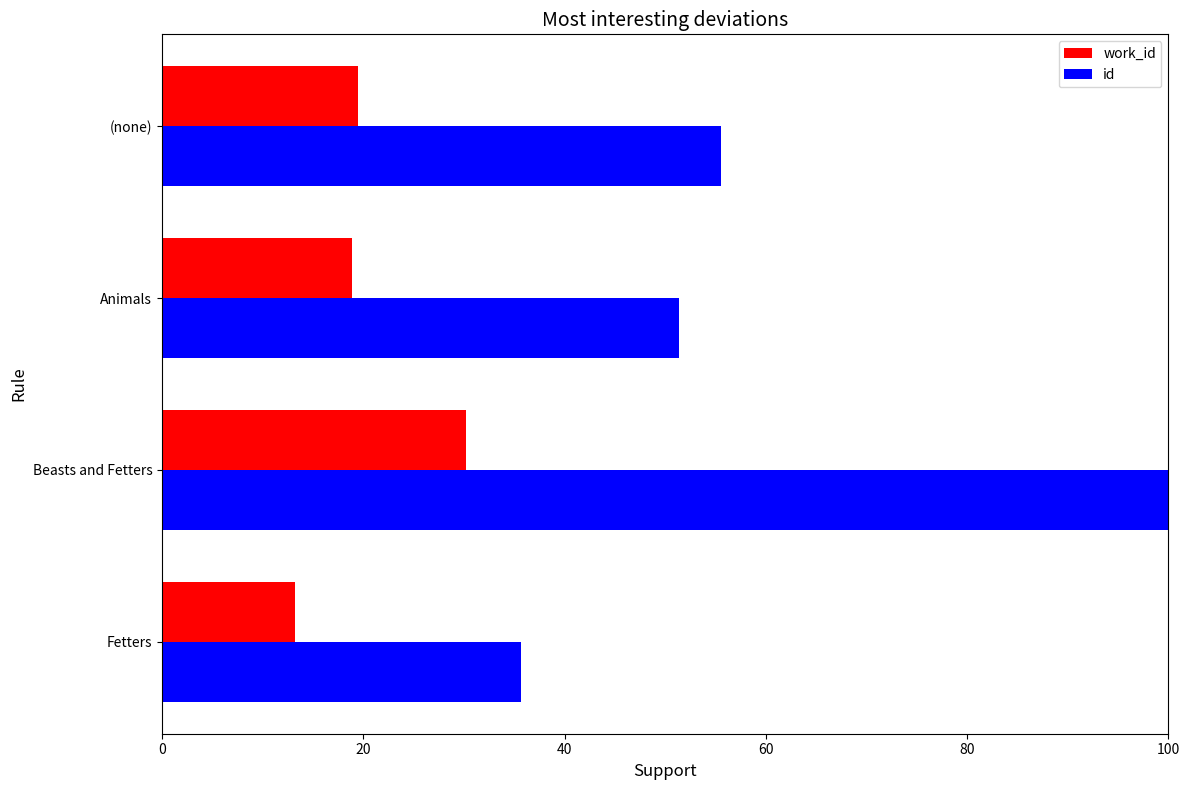

Rank the series by their maximum value, from lowest to highest.

work_id, id